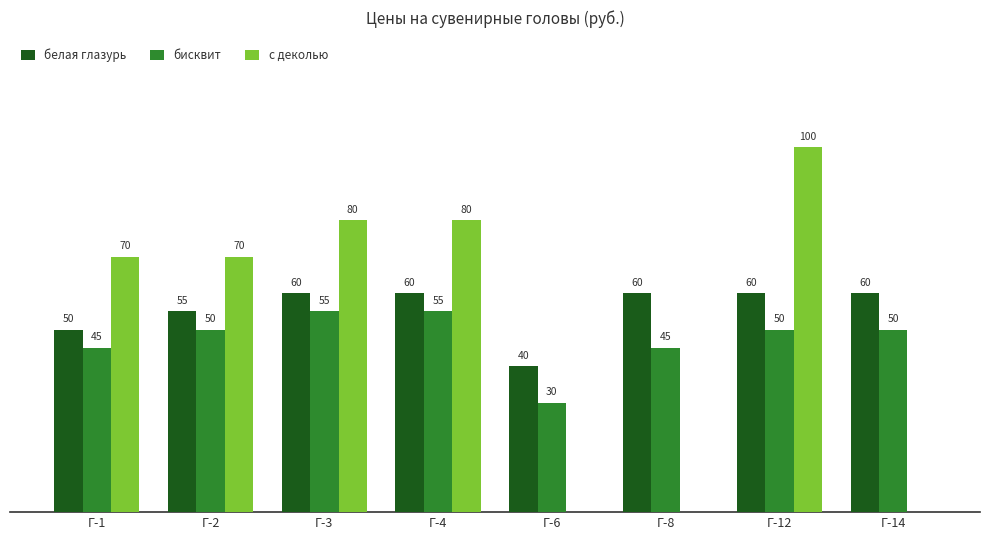

At which label is белая глазурь closest to 50?

Г-1